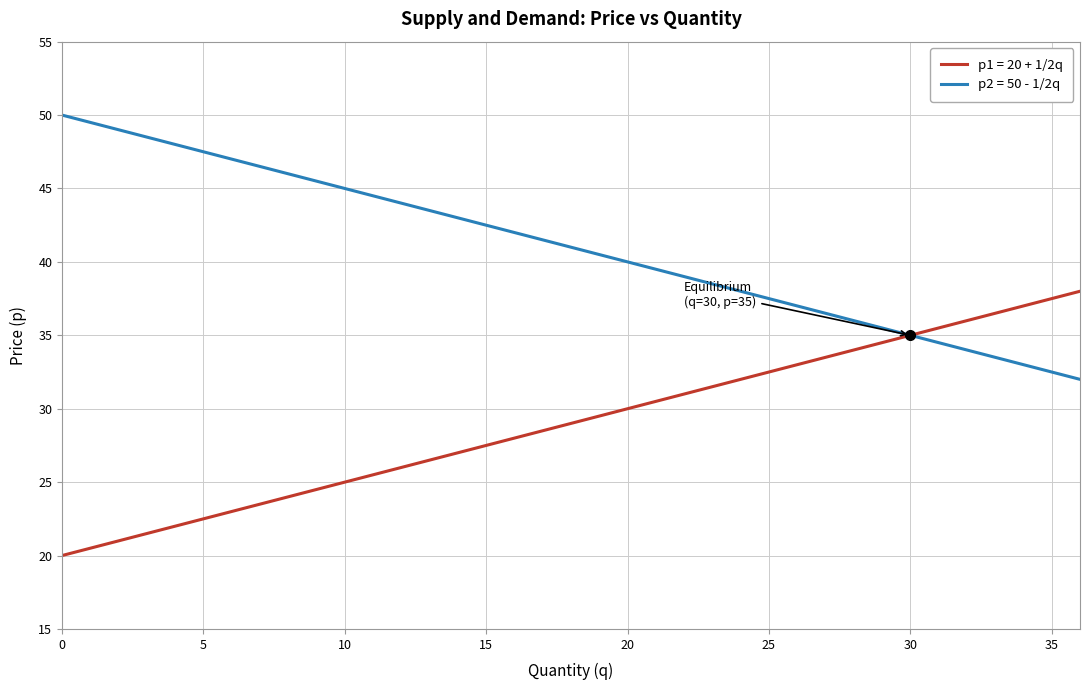

Which series has the largest total across all categories?

p2 = 50 - 1/2q